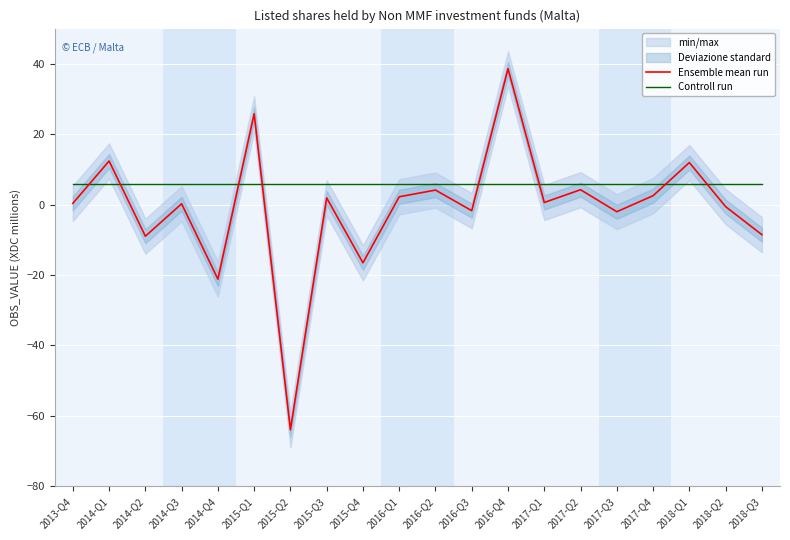

At which category is the sum across all series the highest?

2016-Q4